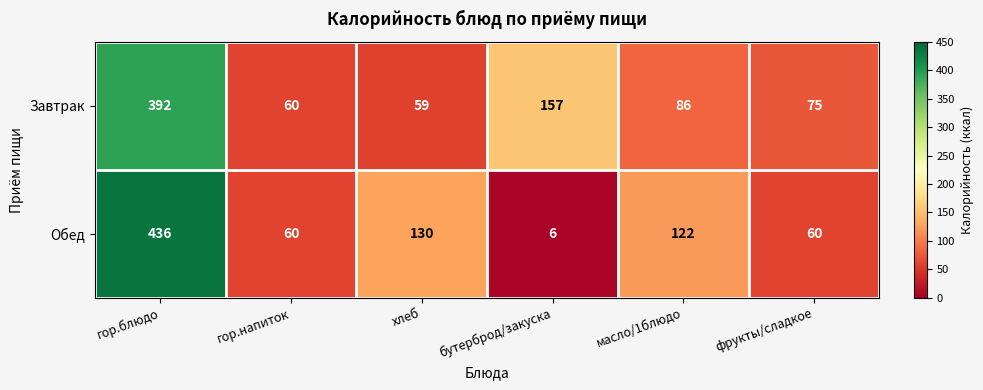

Which category has the highest value in the Обед series?

гор.блюдо